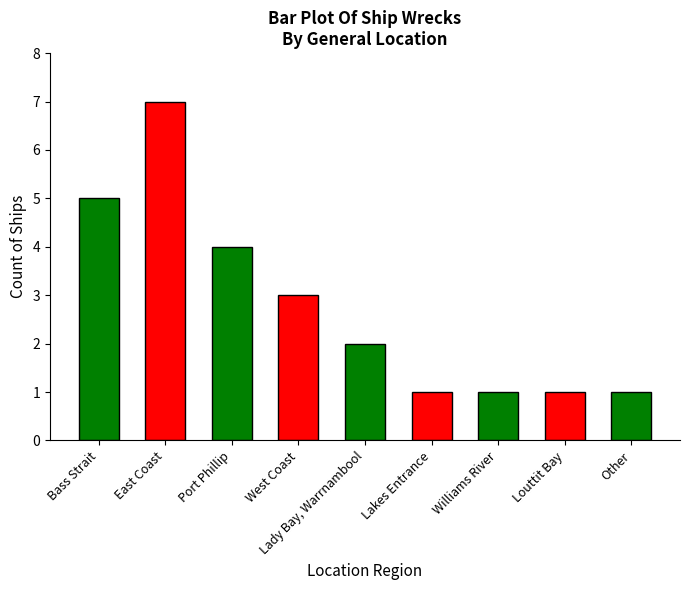

The chart shows a value of 3 at Bass Strait. True or false?

False